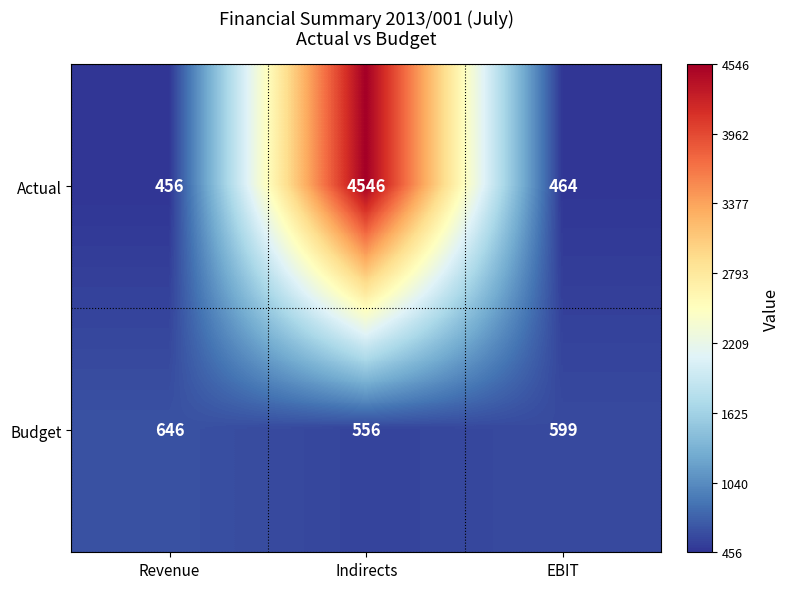

Where is Actual nearest to the value 2501?

EBIT